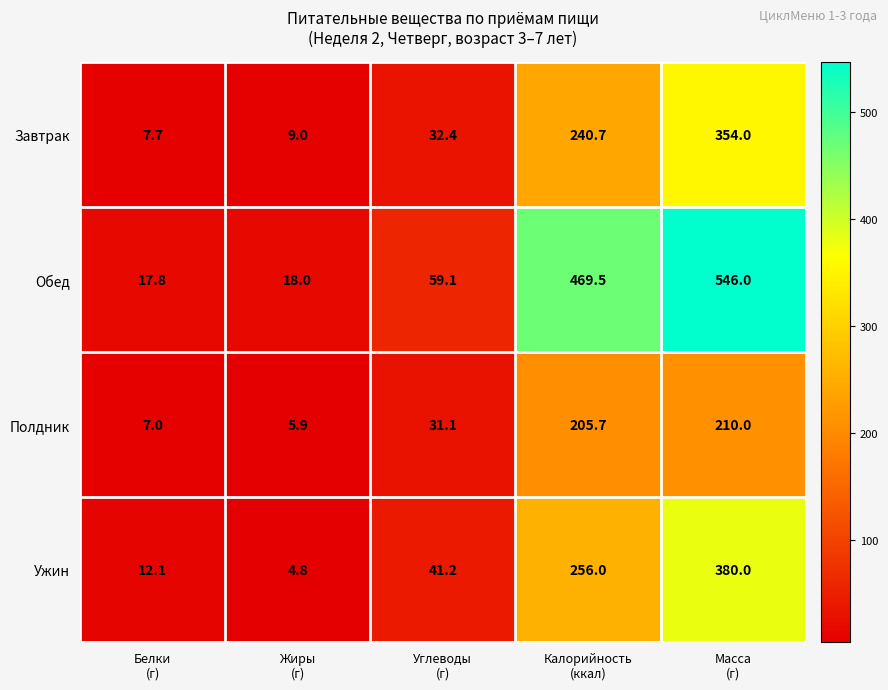

Which series has the largest total across all categories?

Обед